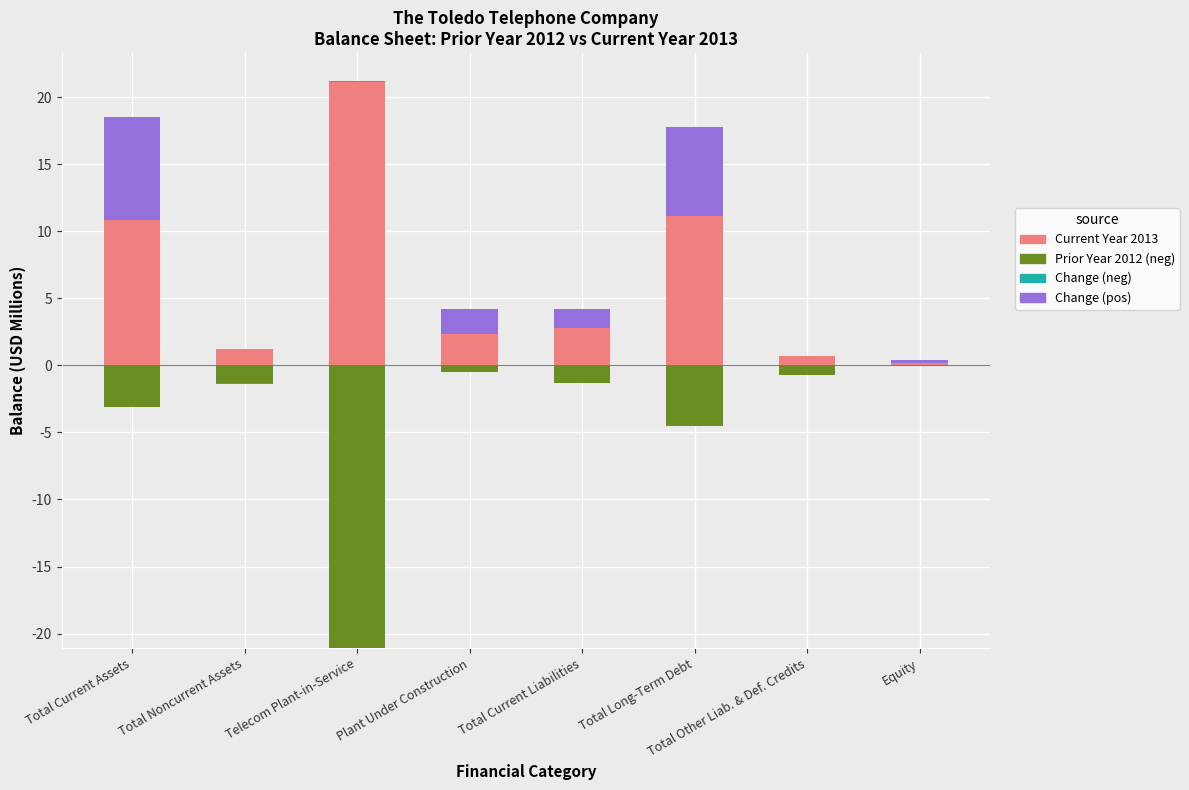

What is the label of the 4th bar from the left?

Plant Under Construction